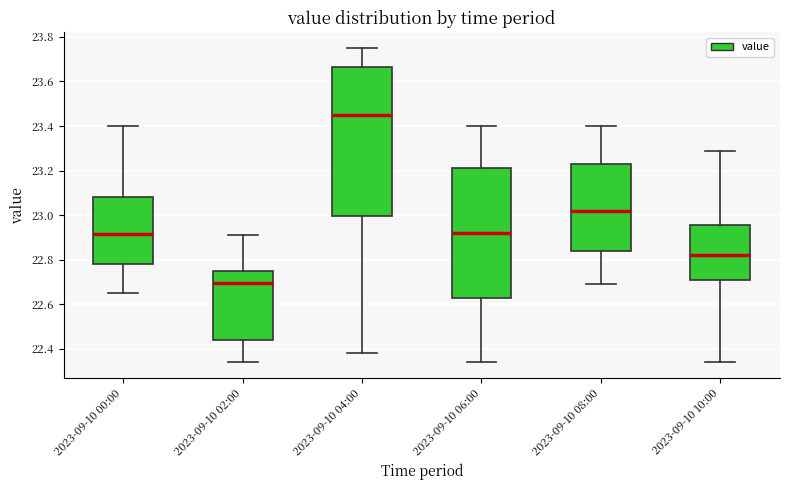

Where is the lower edge of the box for 2023-09-10 08:00 on the y-axis? The values are not printed on the chart, so give them approximately, as read against the axis.

22.84